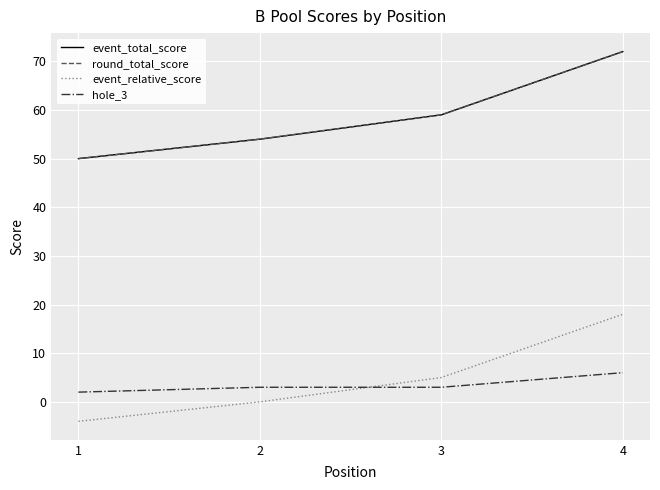

What is the sum of the hole_3 values at 3 and 1?

5